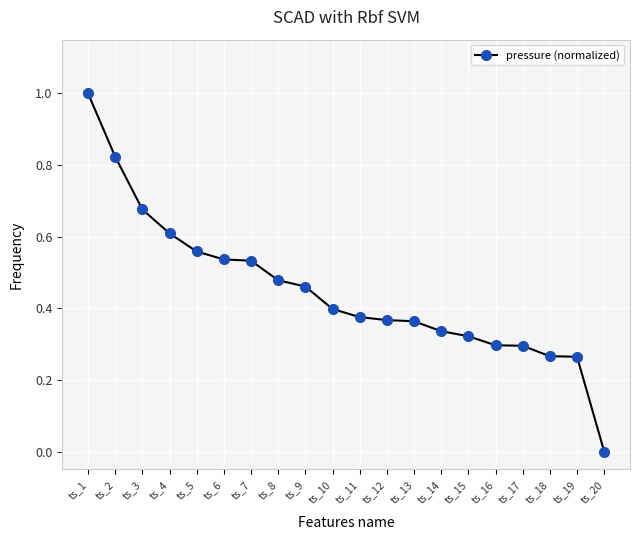

What is the value of the 1st point from the left?

1.0